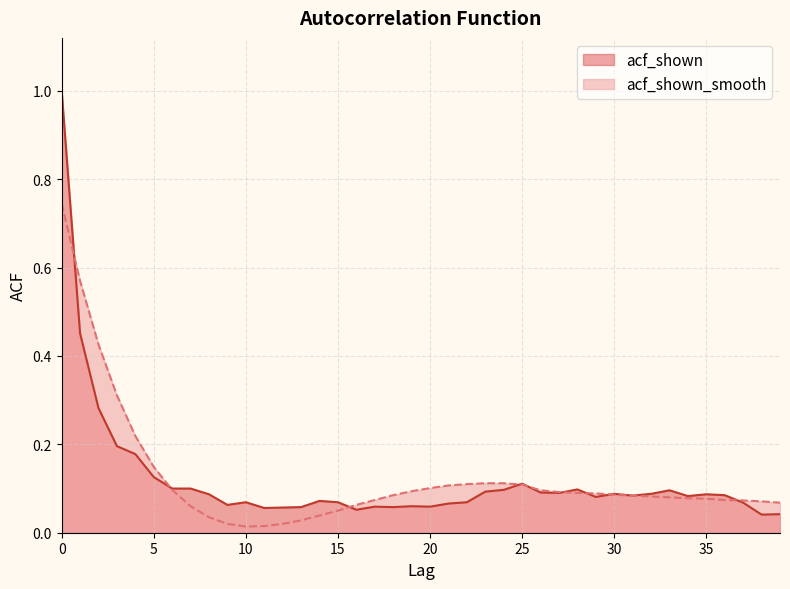

List the series in order of their overall mean, lowest first.

acf_shown, acf_shown_smooth